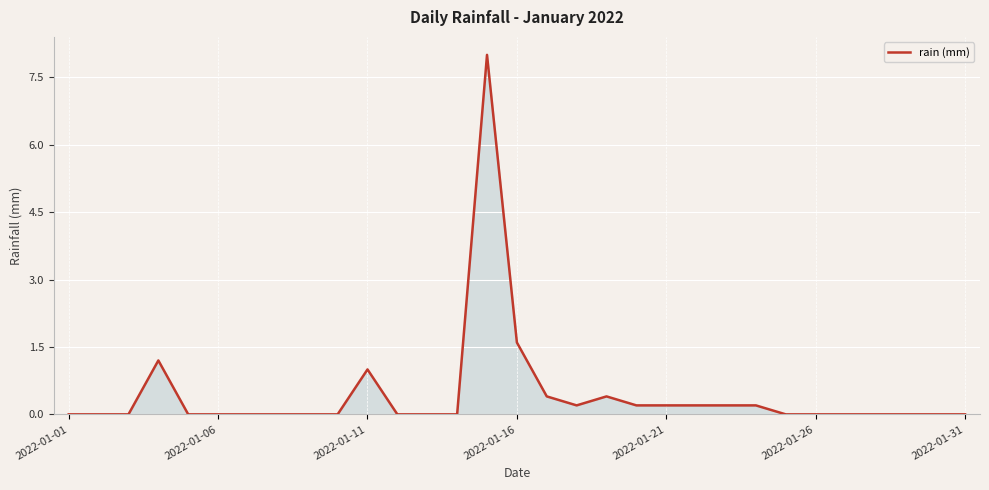

How many lines are shown in the chart?

1